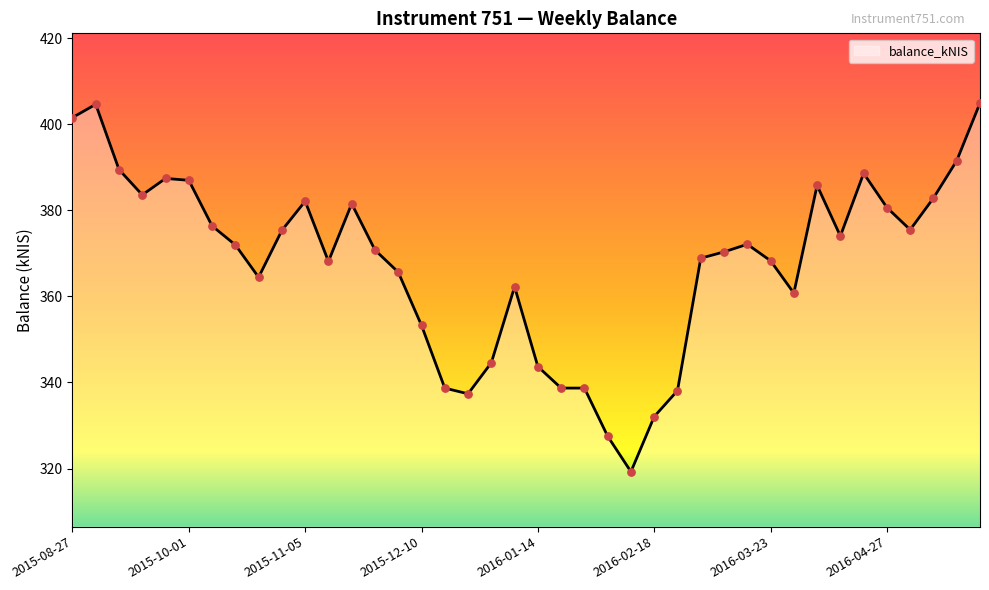

What is the greatest value displayed?

405.0